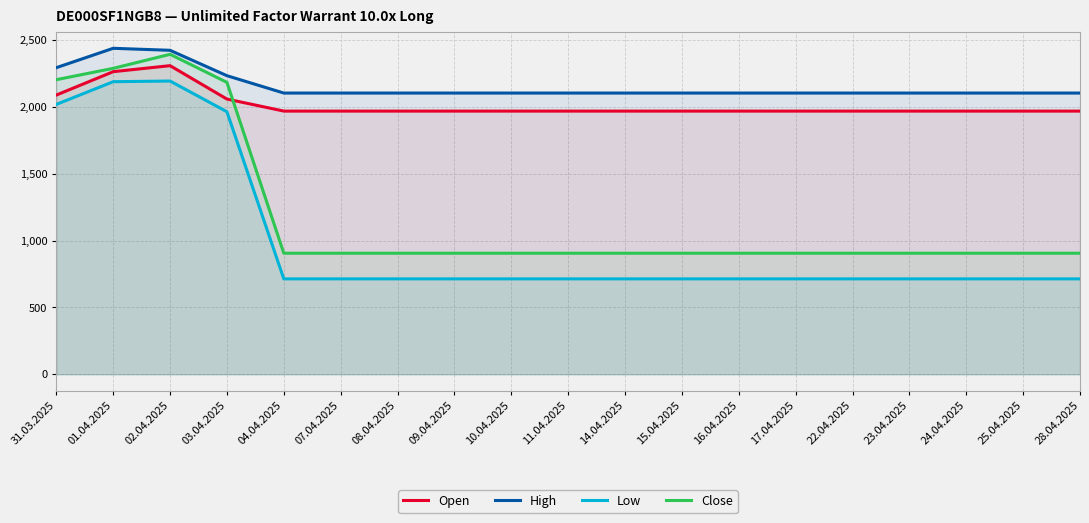

What is the label of the 4th point from the right?

23.04.2025